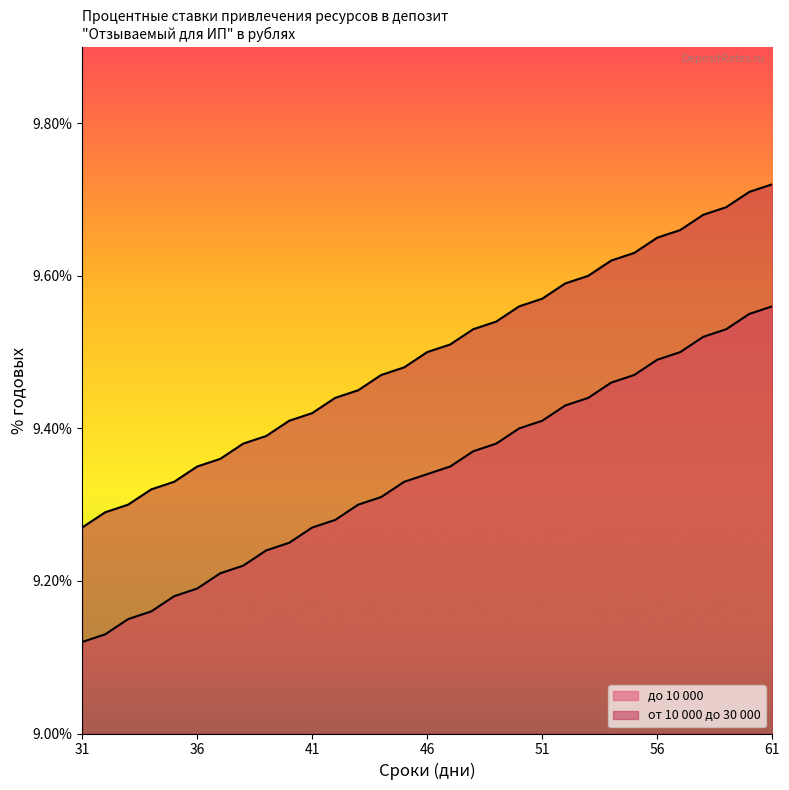

The value of от 10 000 до 30 000 at 38 is 9.4. True or false?

True